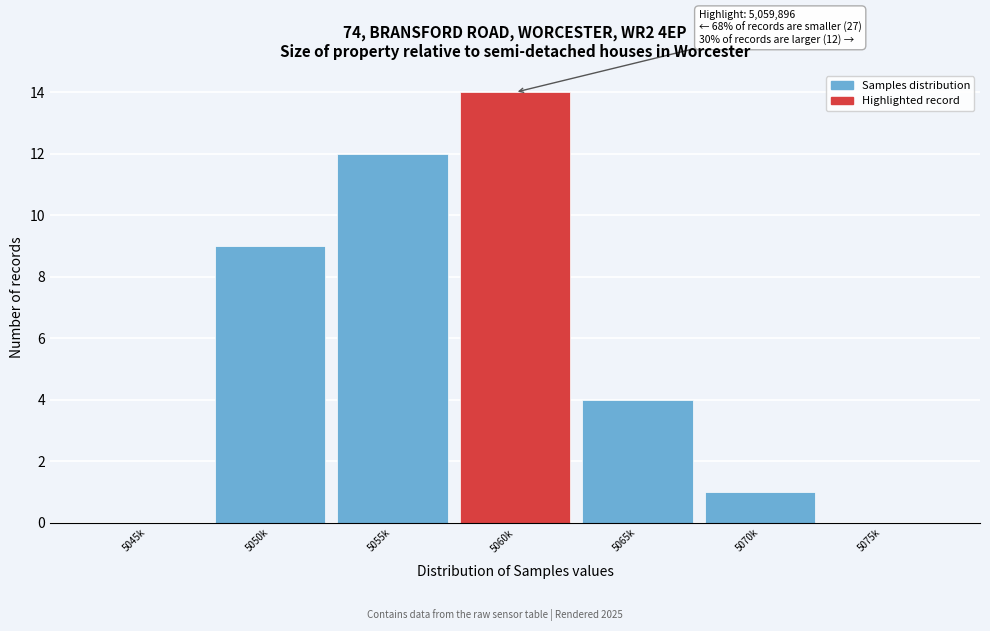

Reading left to right, list all the values displayed in this chart.

5045k=0	5050k=9	5055k=12	5060k=14	5065k=4	5070k=1	5075k=0